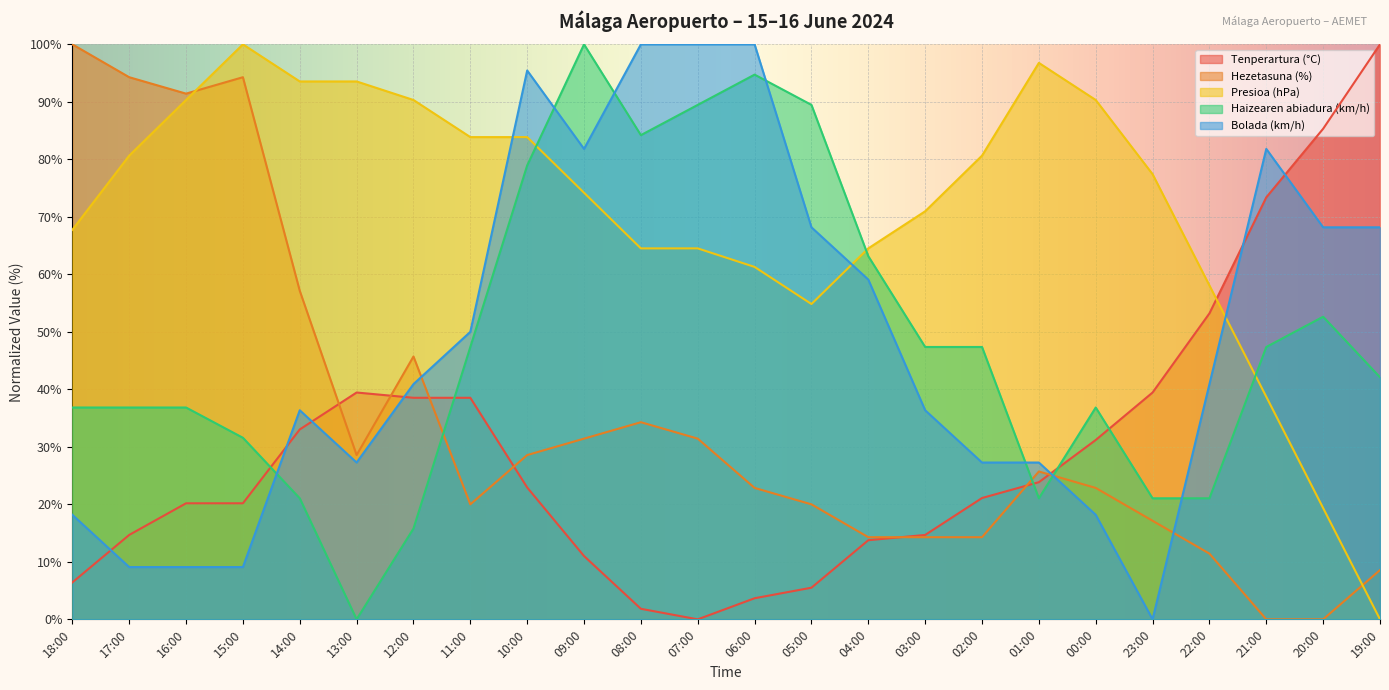

Where is the first local maximum for Tenperartura (°C)?

13:00